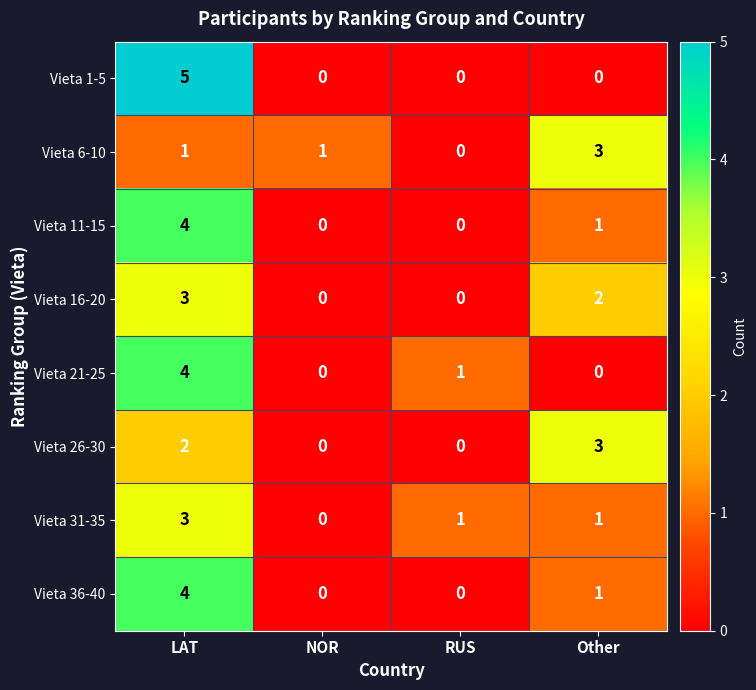

What is the difference between the maximum and minimum values in the Vieta 11-15 series?

4